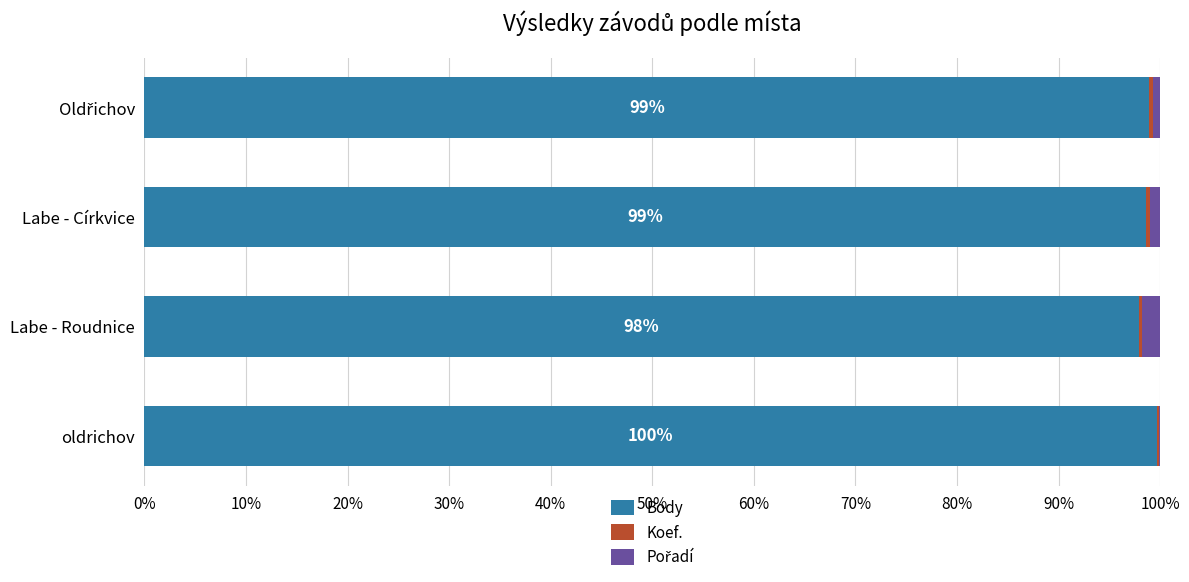

What is the highest value of the Body series?

99.7